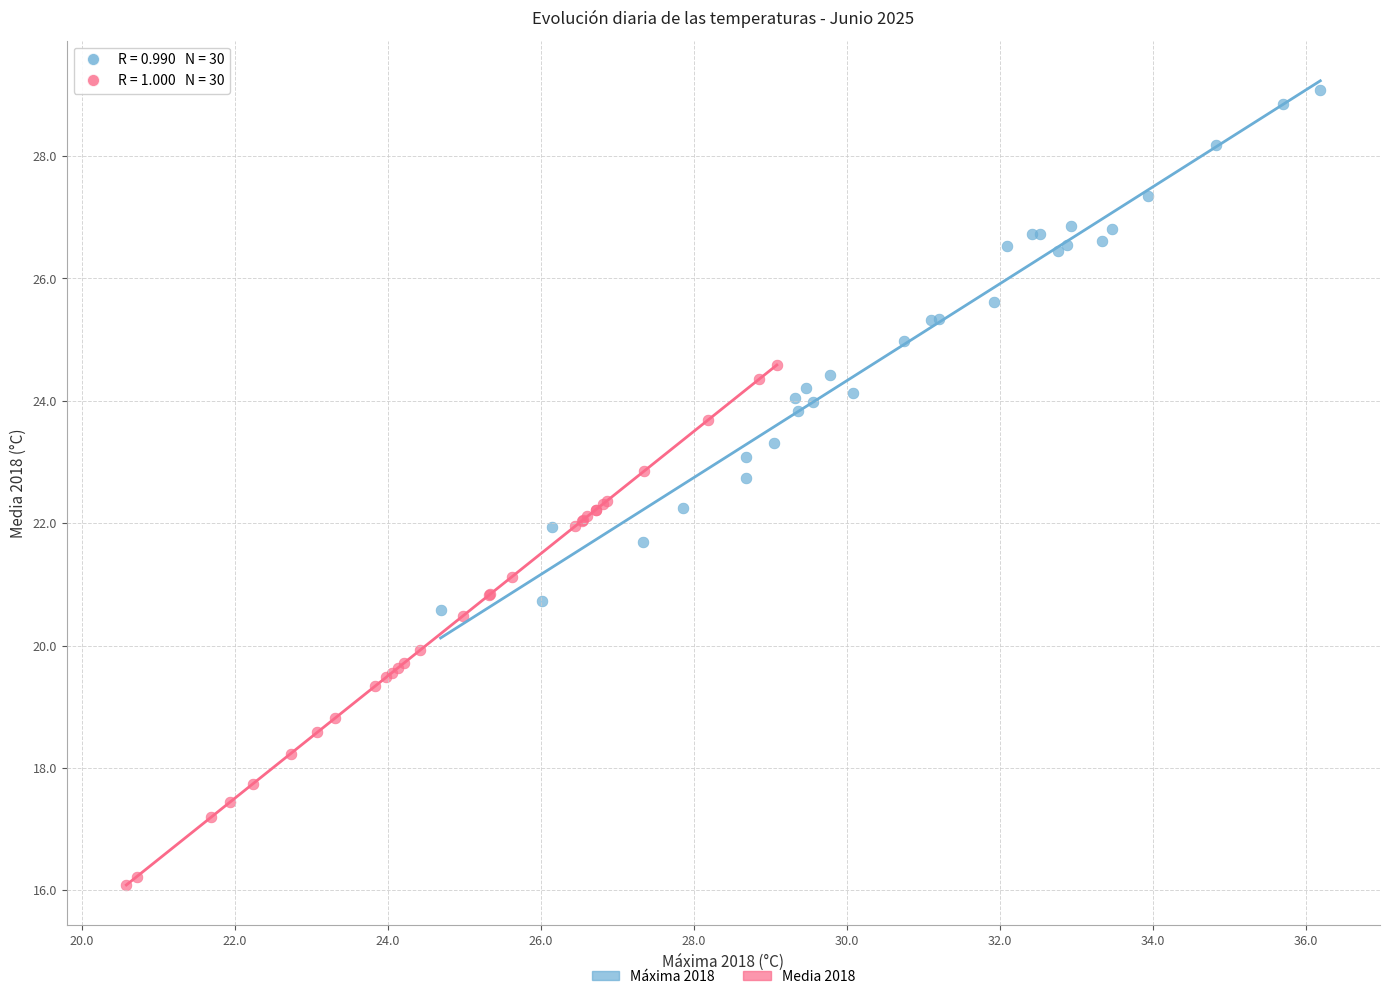

Which series contains the highest Y value?

Máxima 2018